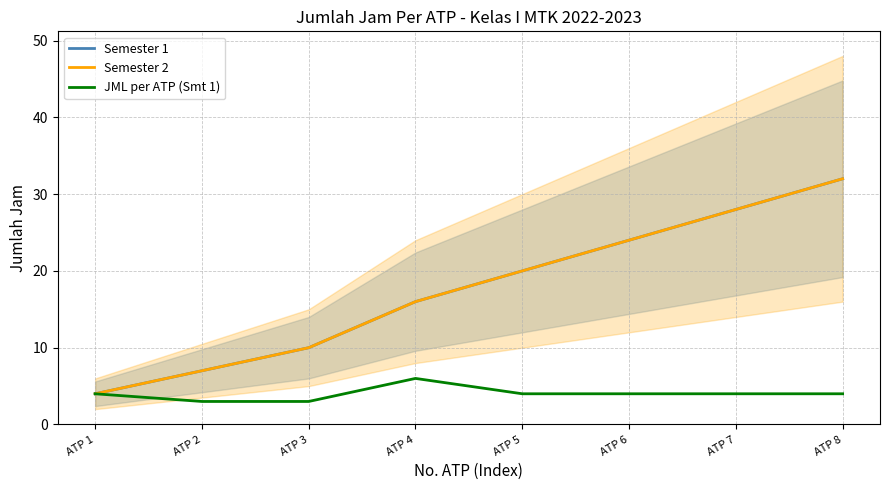

At which category is the sum across all series the highest?

ATP 8